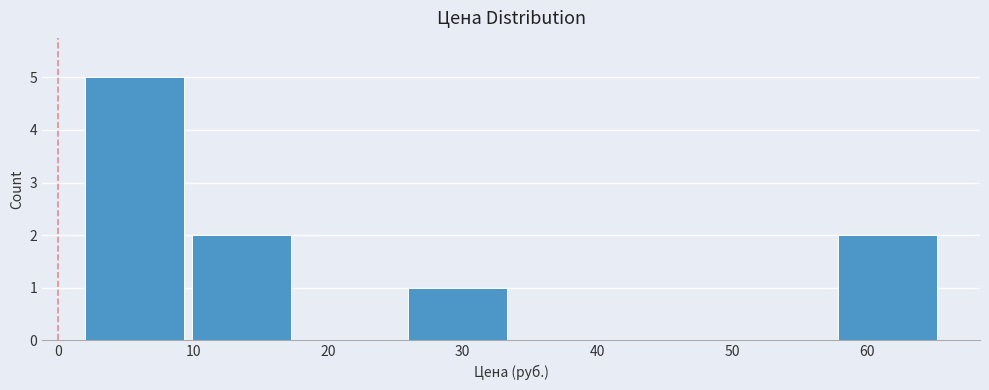

Reading left to right, transcribe this chart: for each bar, give the range it covers on the x-axis and its height. Neither the bar edges nor the heights are printed on the chart, so give them approximately, as read against the axes.

2 to 10: 5
10 to 18: 2
18 to 26: 0
26 to 34: 1
34 to 42: 0
42 to 50: 0
50 to 58: 0
58 to 66: 2